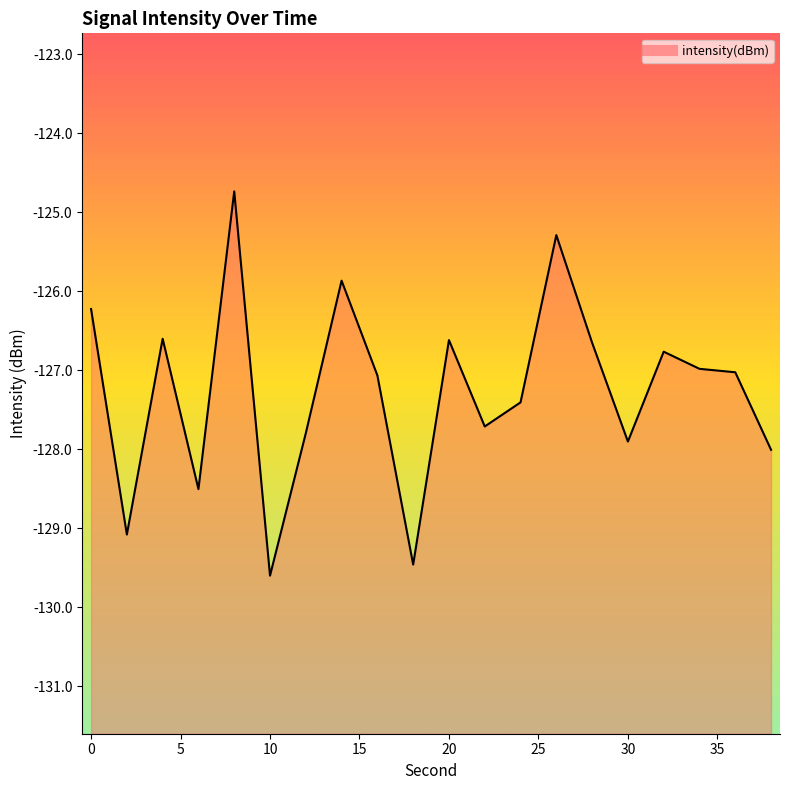

True or false: there are more than 1 points higher than both neighbors.

True